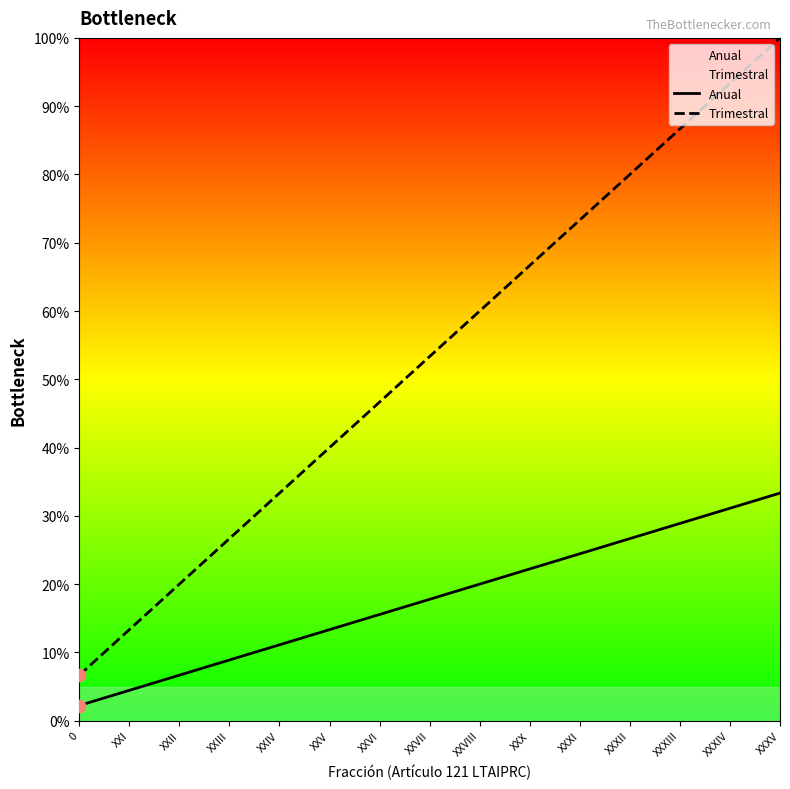

What are all the series names shown in the legend?

Anual, Trimestral